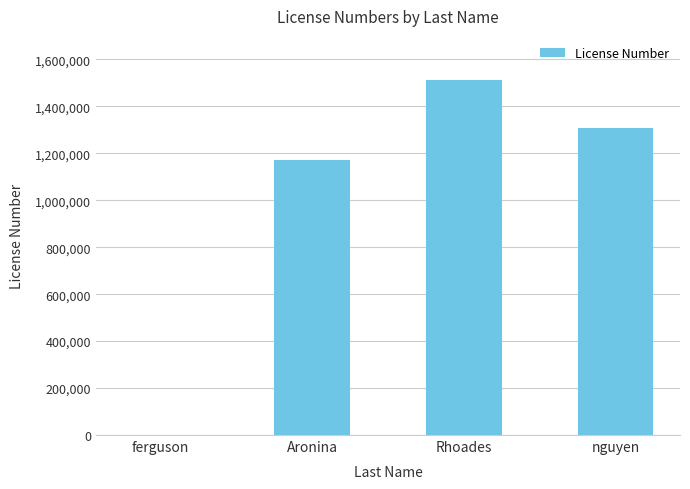

What value does the data have at Rhoades?

1511004